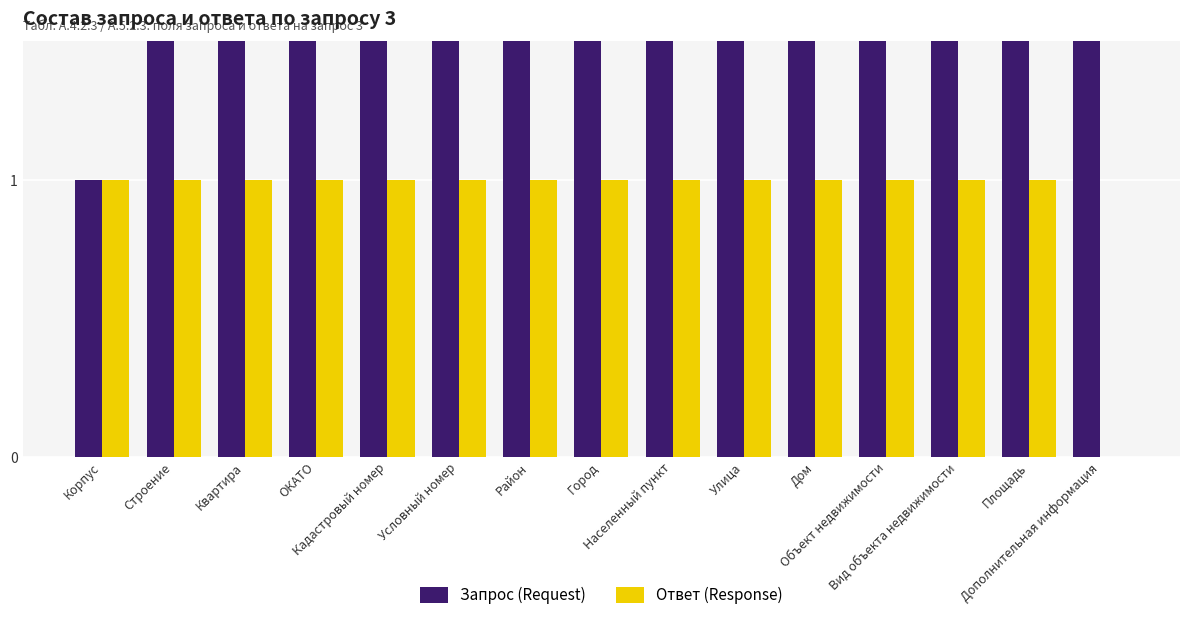

At how many categories does at least one series exceed 3?

12